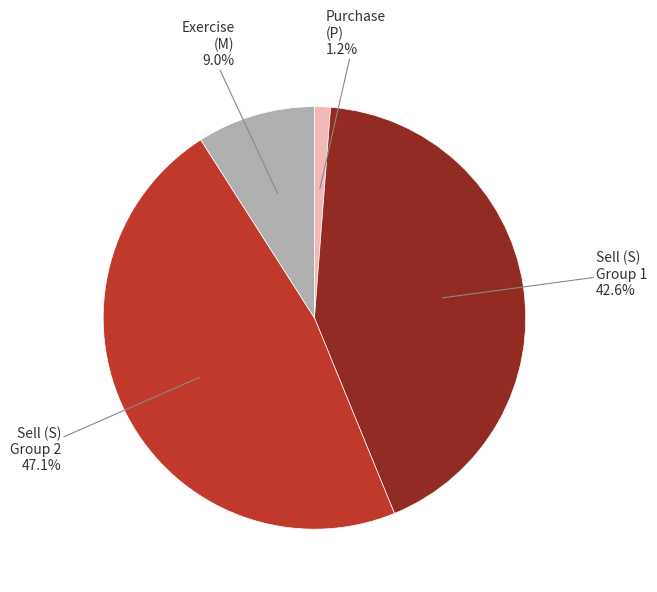

How much of the chart is everything except Sell (S) Group 1 42.6%?

57.4%